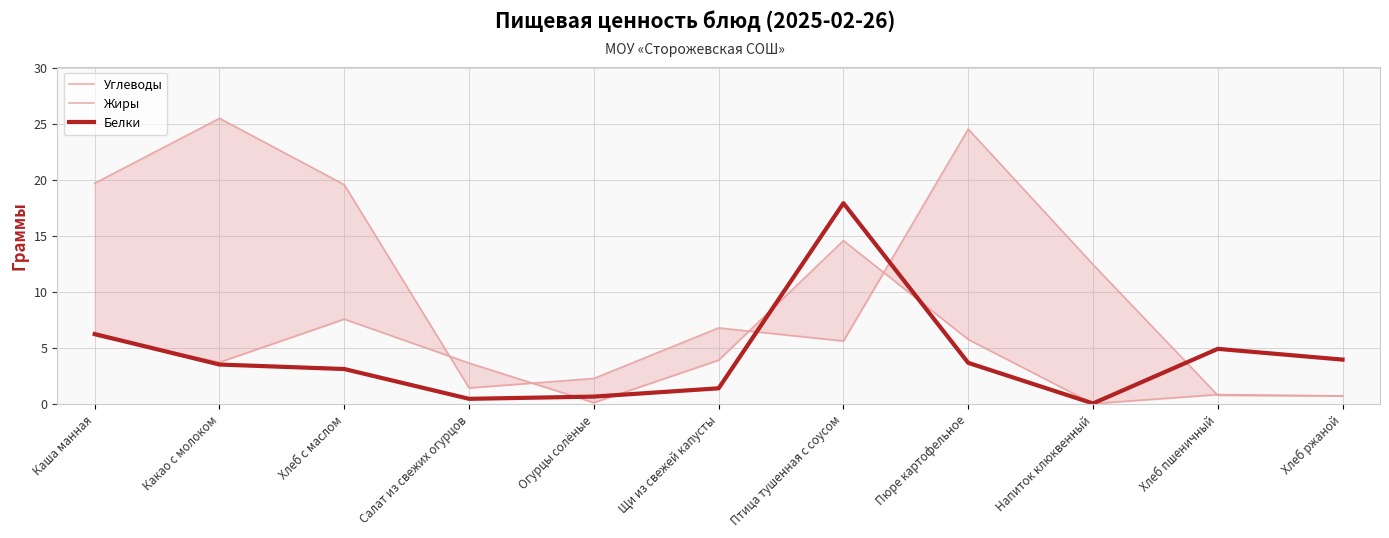

Where does the Белки series first go above 3?

Каша манная